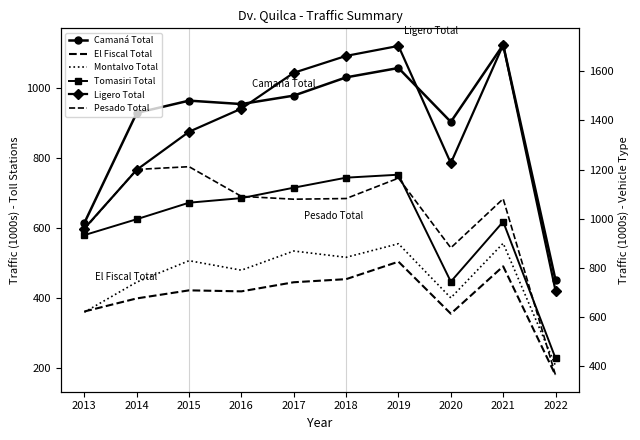

How many interior local valleys does the Ligero Total series have?

1